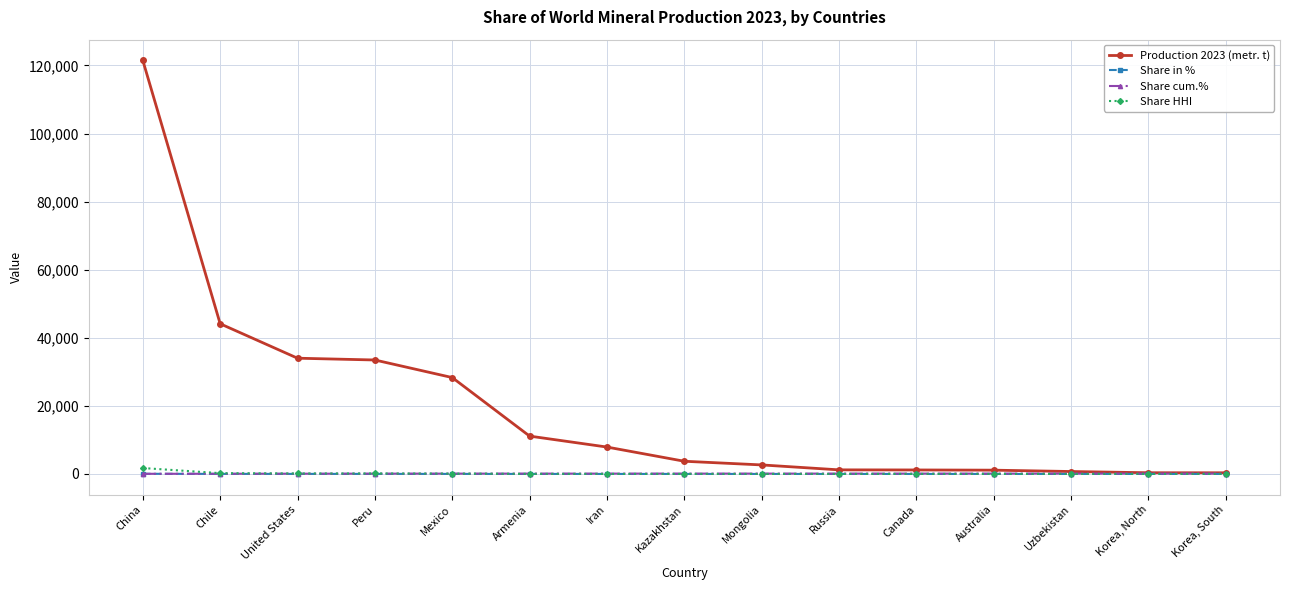

What is the maximum value shown in the chart?

121500.0